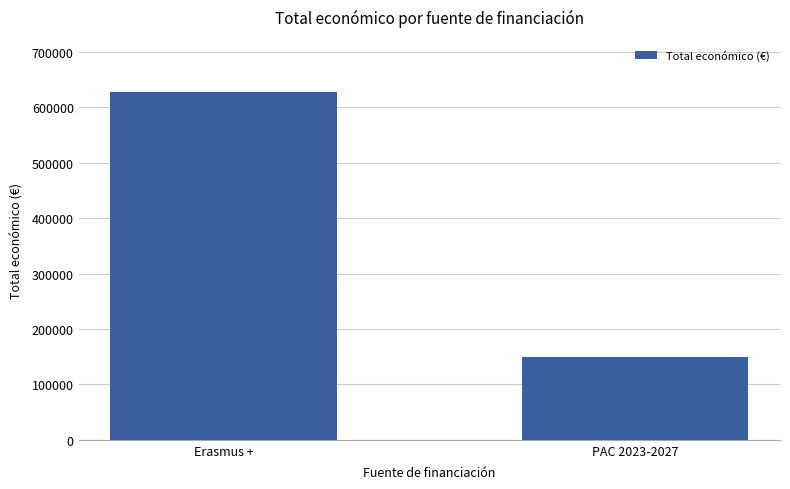

List the labels in order of value, smallest first.

PAC 2023-2027, Erasmus +